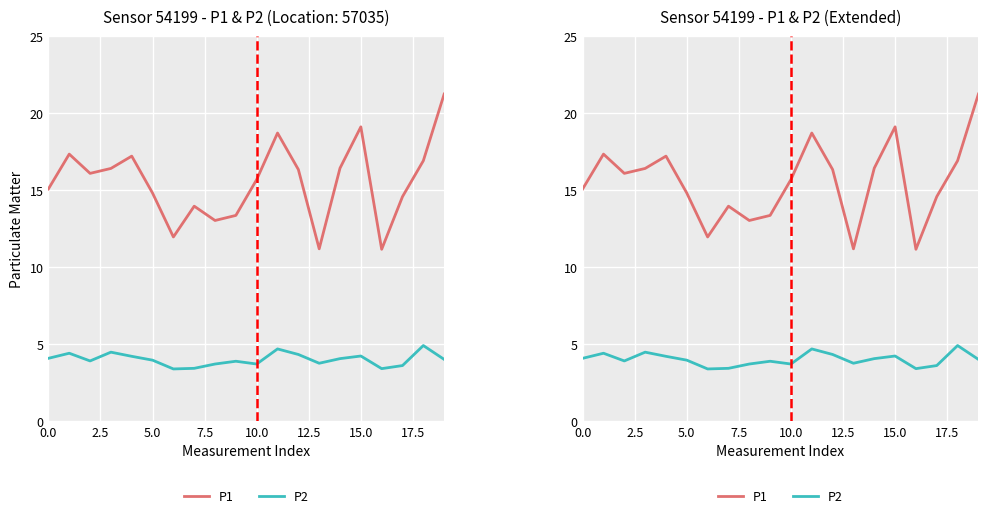

Is it true that P1 equals 16.9 at 18?

True